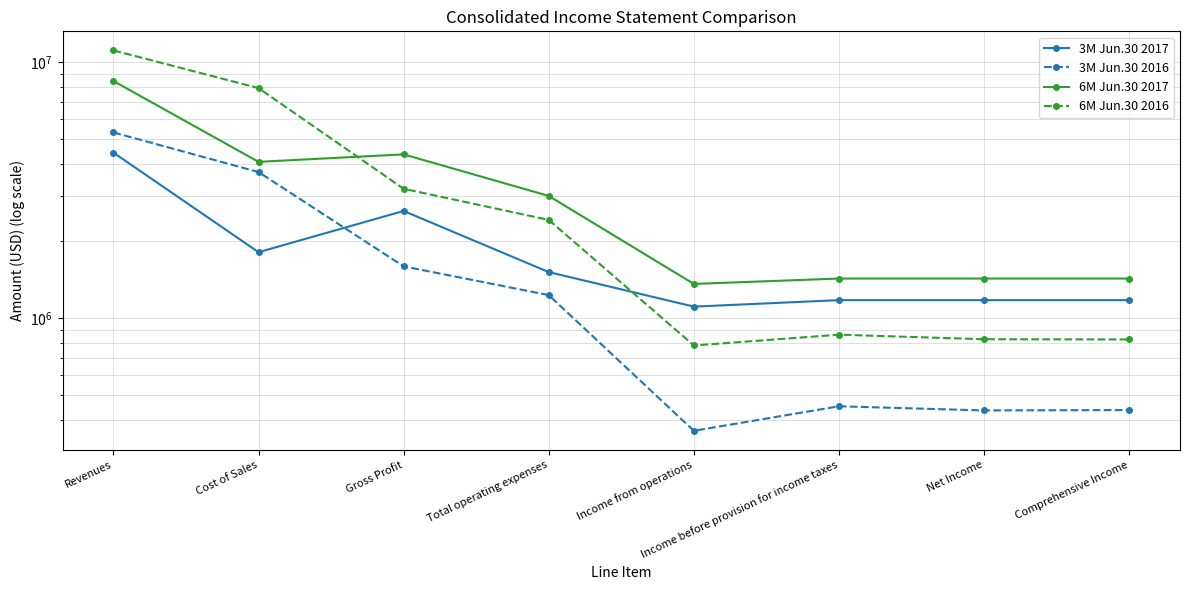

Rank the series by their maximum value, from lowest to highest.

3M Jun.30 2017, 3M Jun.30 2016, 6M Jun.30 2017, 6M Jun.30 2016